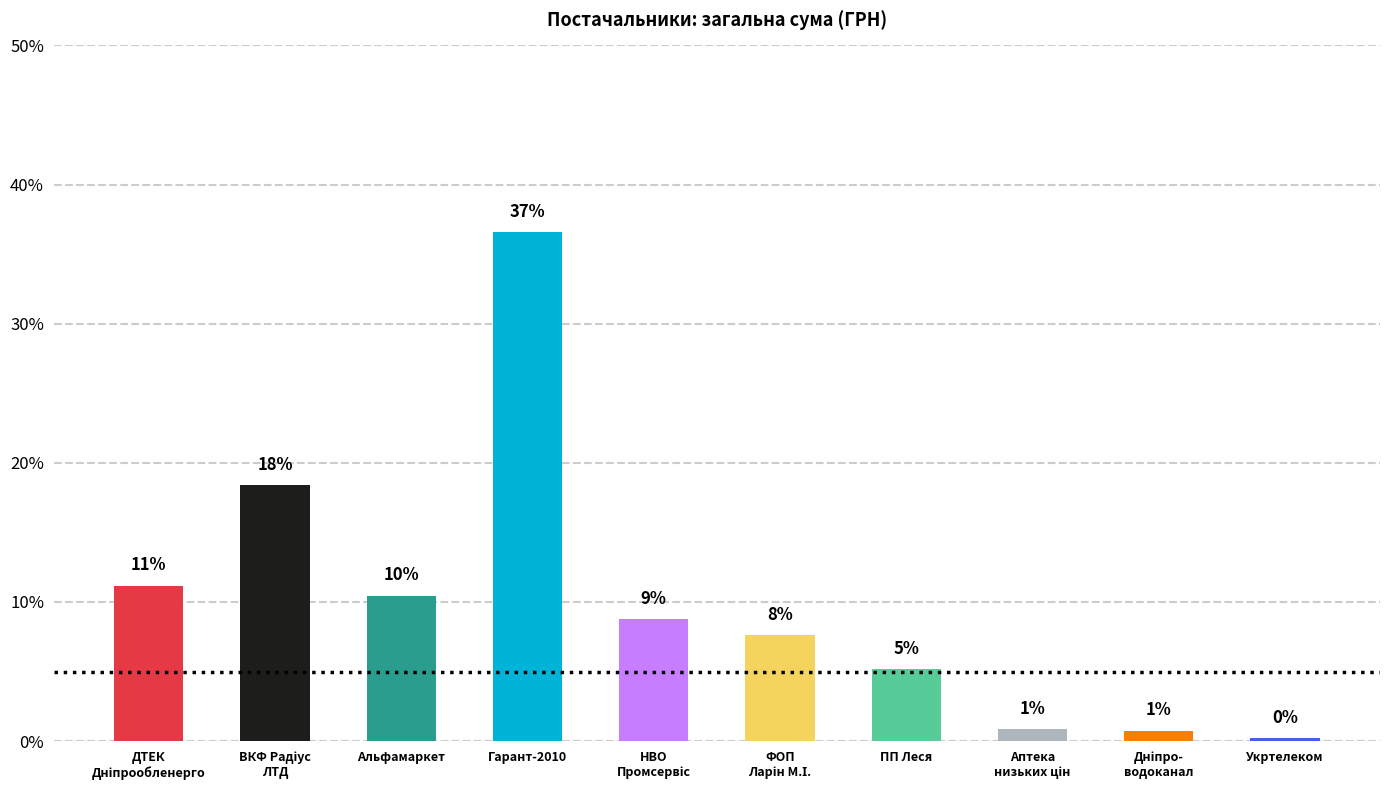

How many bars are there in total?

10